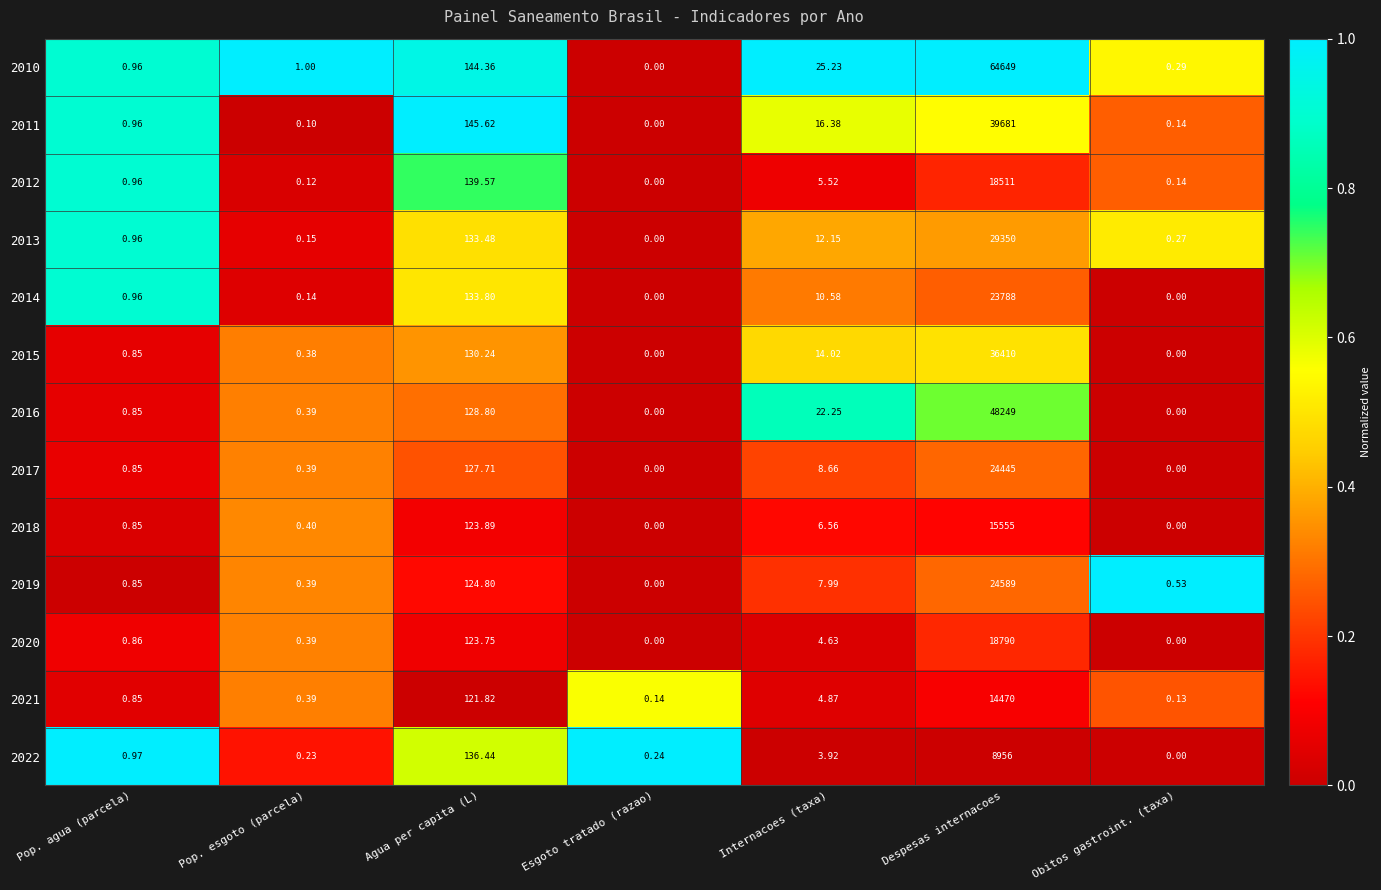

Rank the categories by 2022 value from lowest to highest.

Obitos gastroint. (taxa), Pop. esgoto (parcela), Esgoto tratado (razao), Pop. agua (parcela), Internacoes (taxa), Agua per capita (L), Despesas internacoes